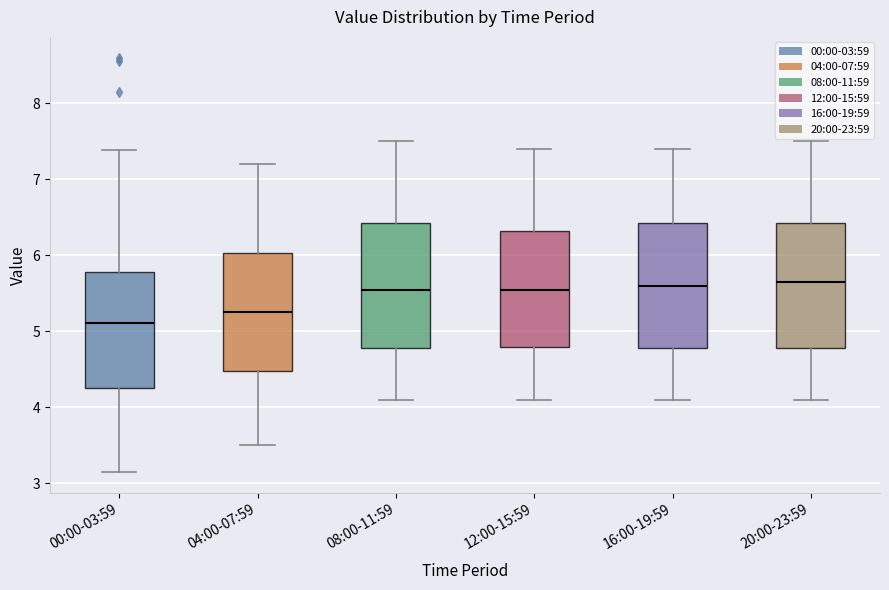

Where is the upper edge of the box for 20:00-23:59 on the y-axis? The values are not printed on the chart, so give them approximately, as read against the axis.

6.4